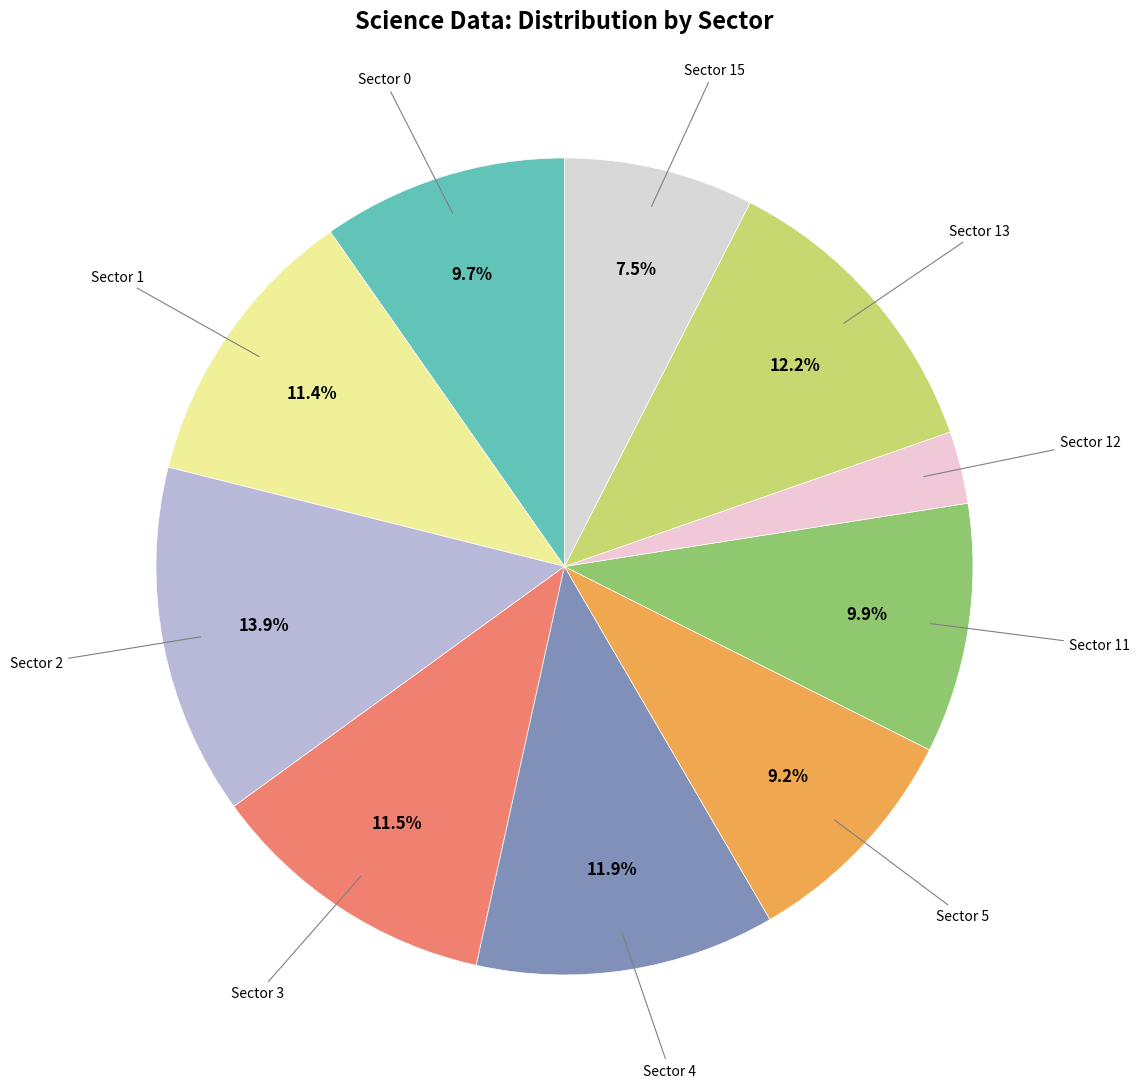

How many segments does this pie chart have?

10